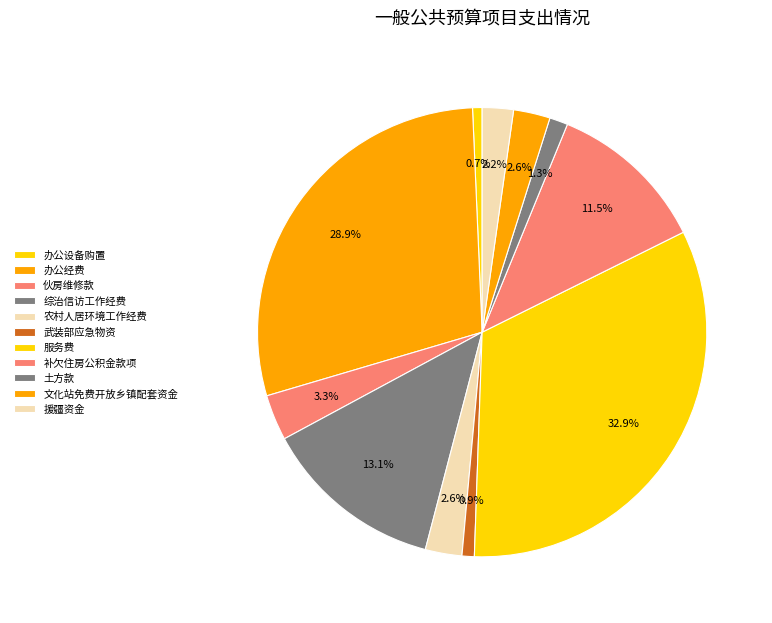

How many segments does this pie chart have?

11